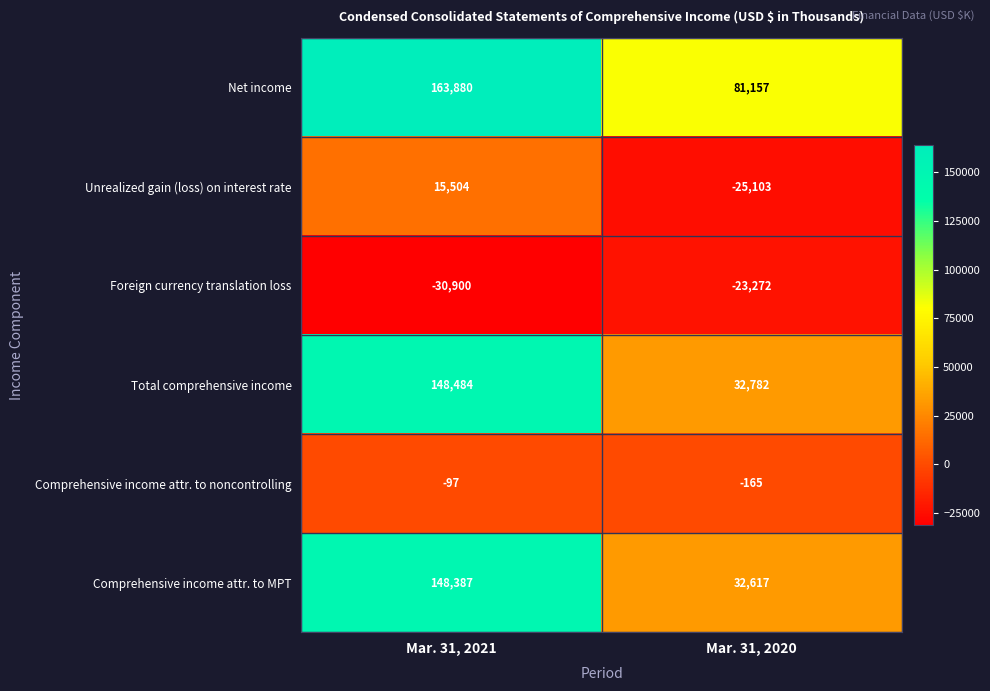

The value of Unrealized gain (loss) on interest rate at Mar. 31, 2021 is 15504. True or false?

True